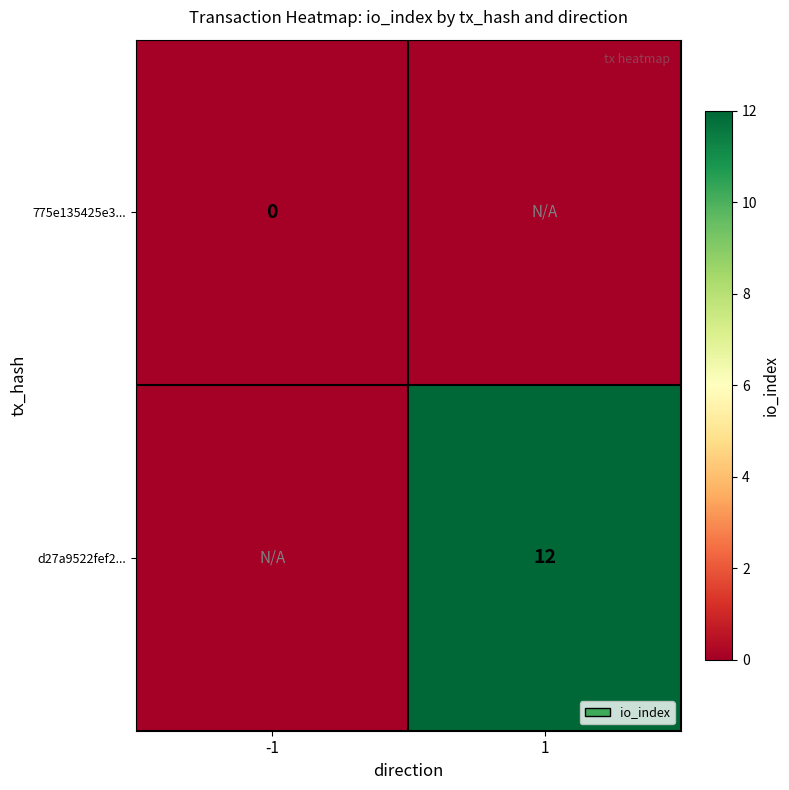

Is it true that d27a9522fef2... equals 16 at 1?

False